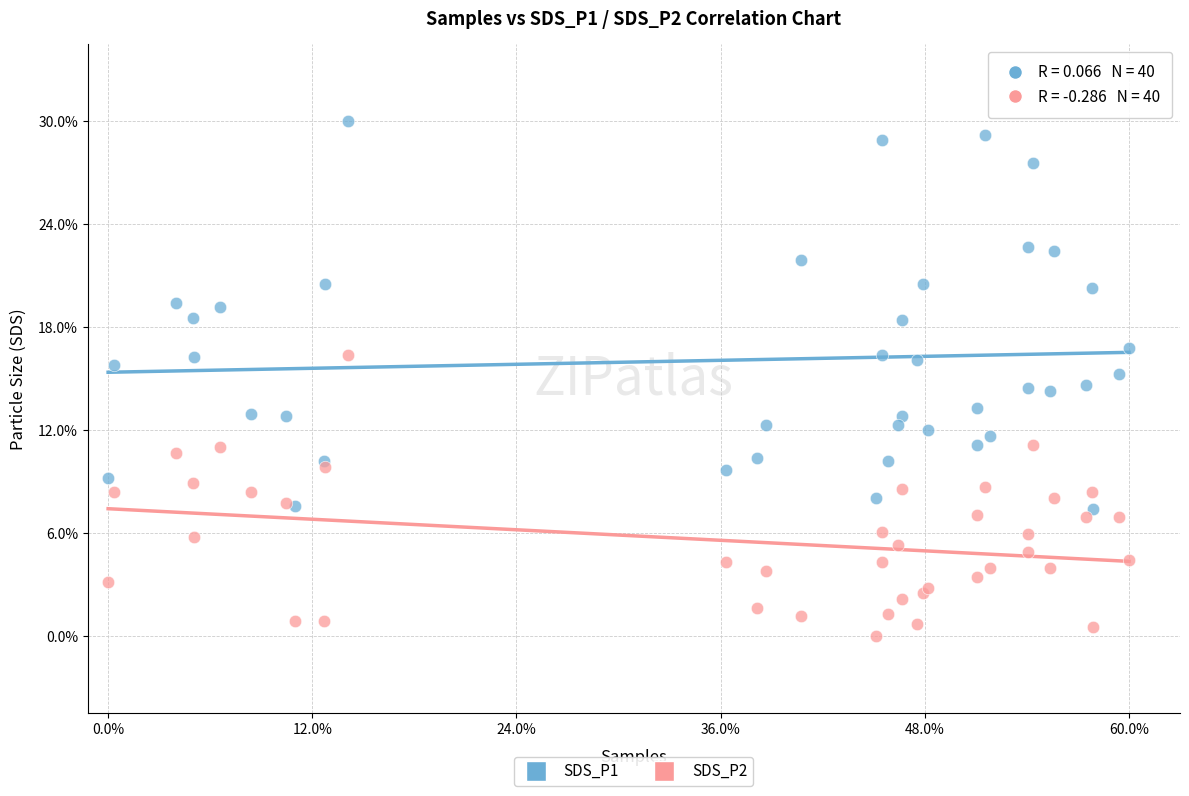

Which series reaches the minimum Y coordinate?

SDS_P2